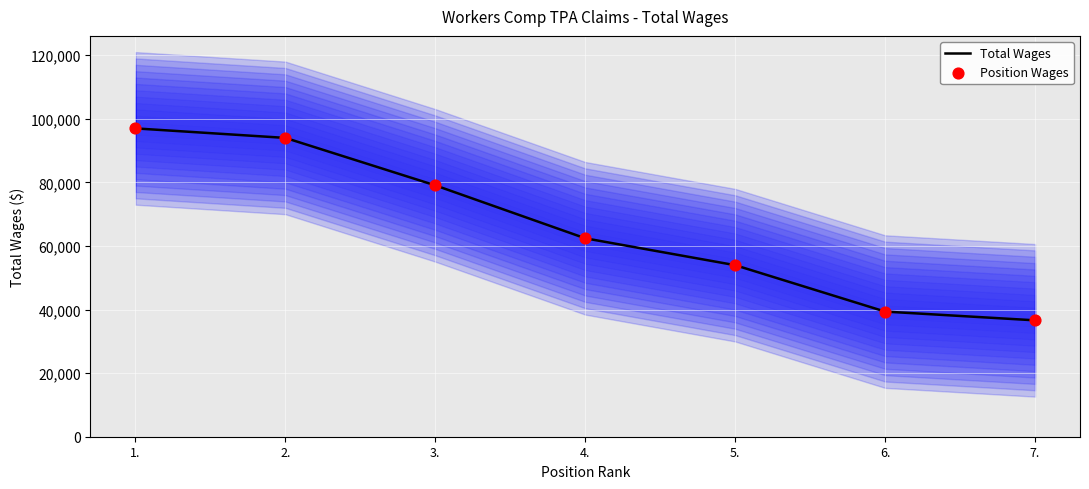

Which series reaches the maximum Y coordinate?

Total Wages